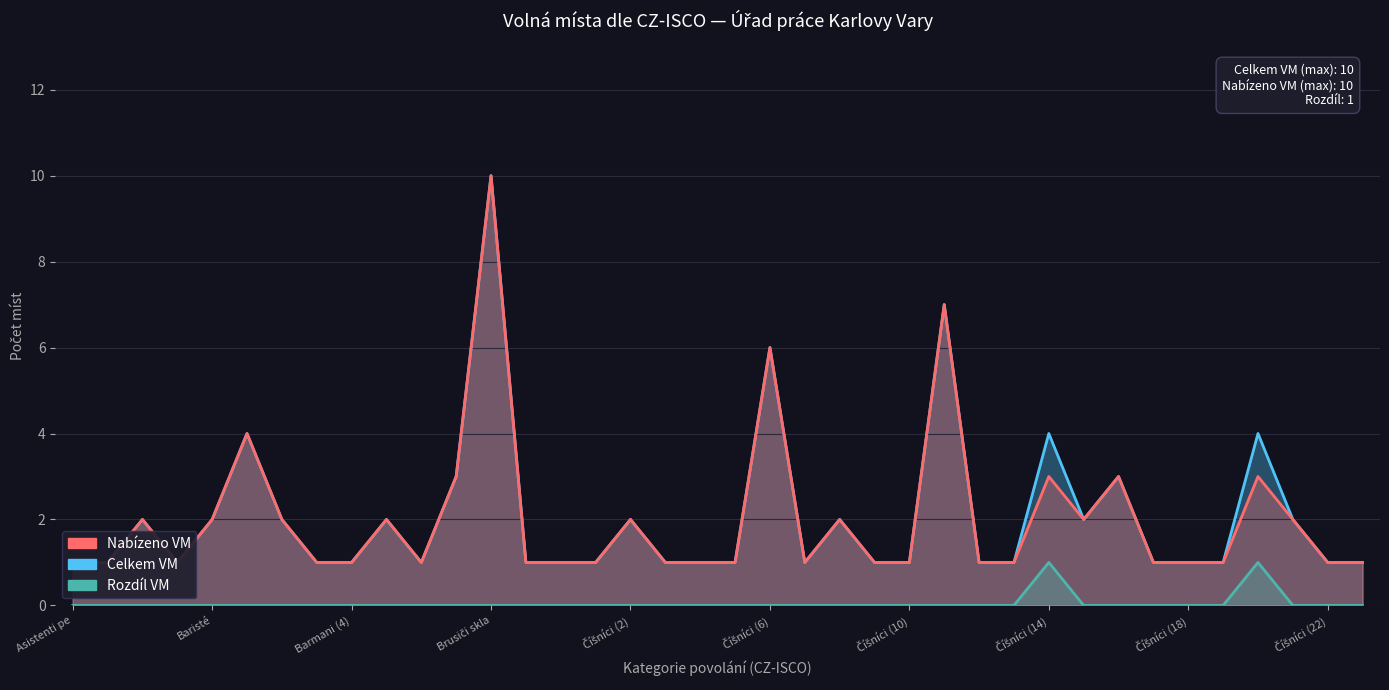

How many distinct data groups are displayed?

3